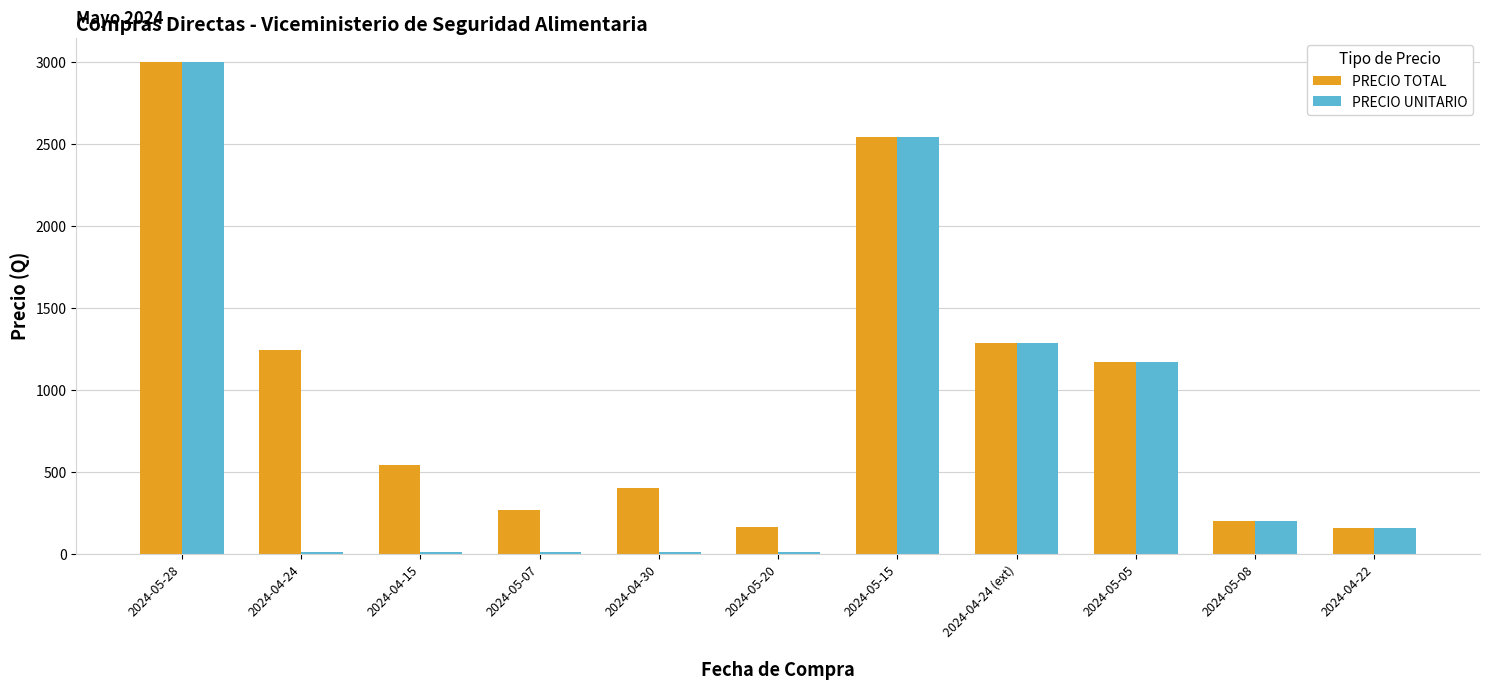

List the series in order of their overall mean, highest first.

PRECIO TOTAL, PRECIO UNITARIO